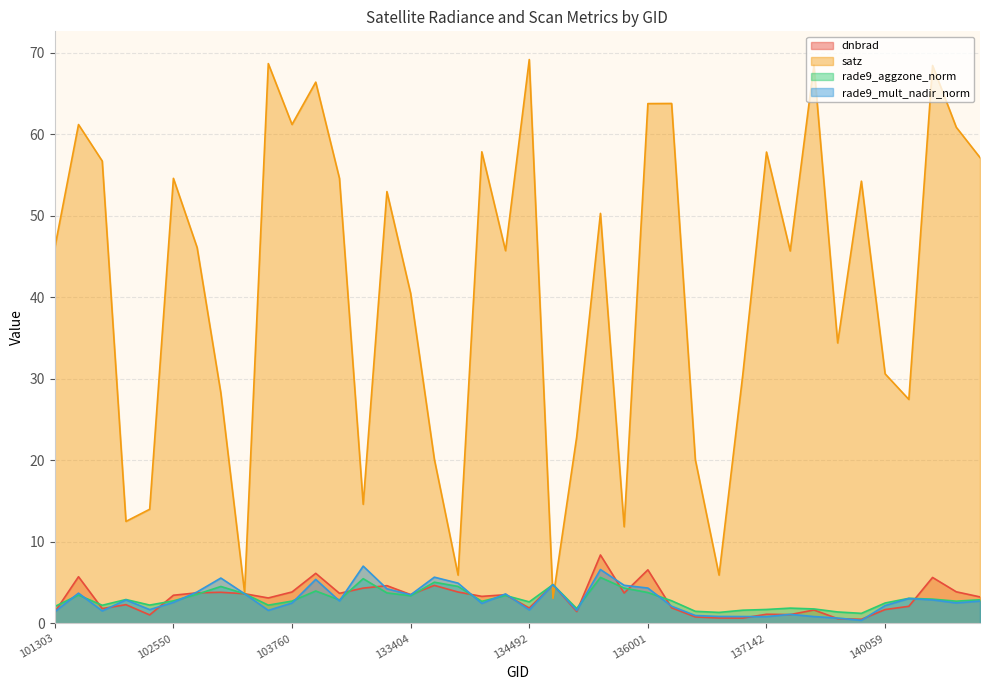

After their last crossing, which series has the higher values: rade9_aggzone_norm or satz?

satz